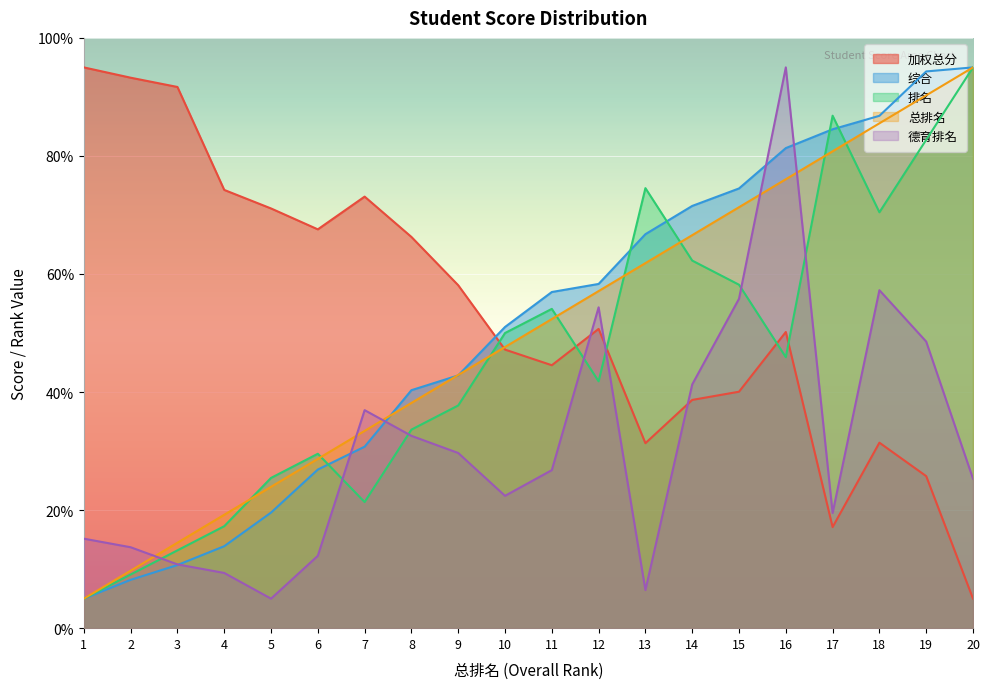

Count the number of categories in the chart.

20